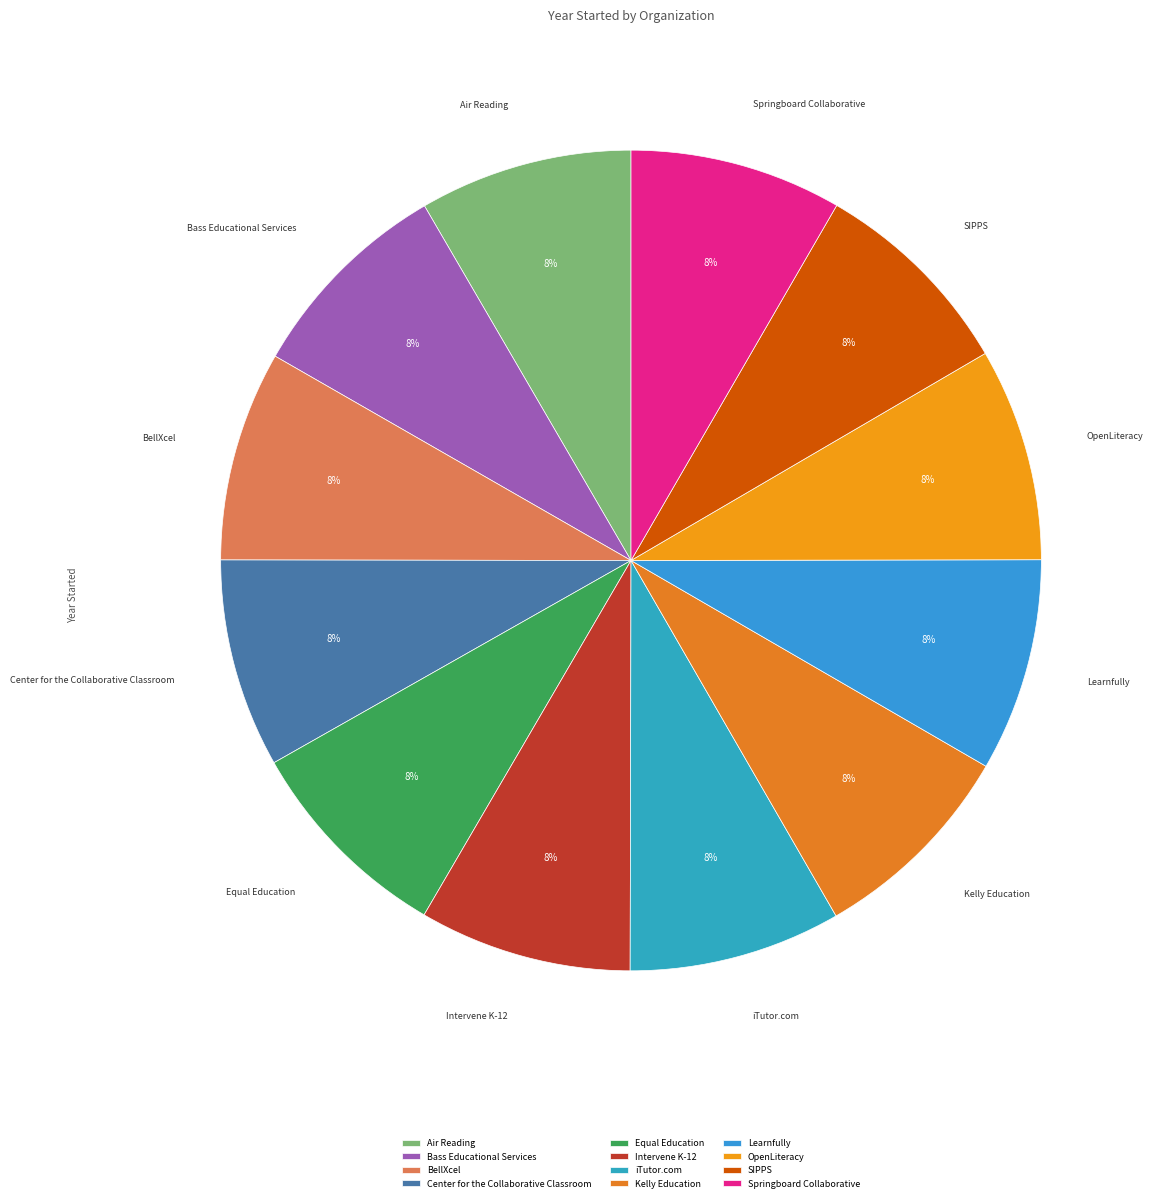

The Bass Educational Services slice represents 8% of the pie. True or false?

True